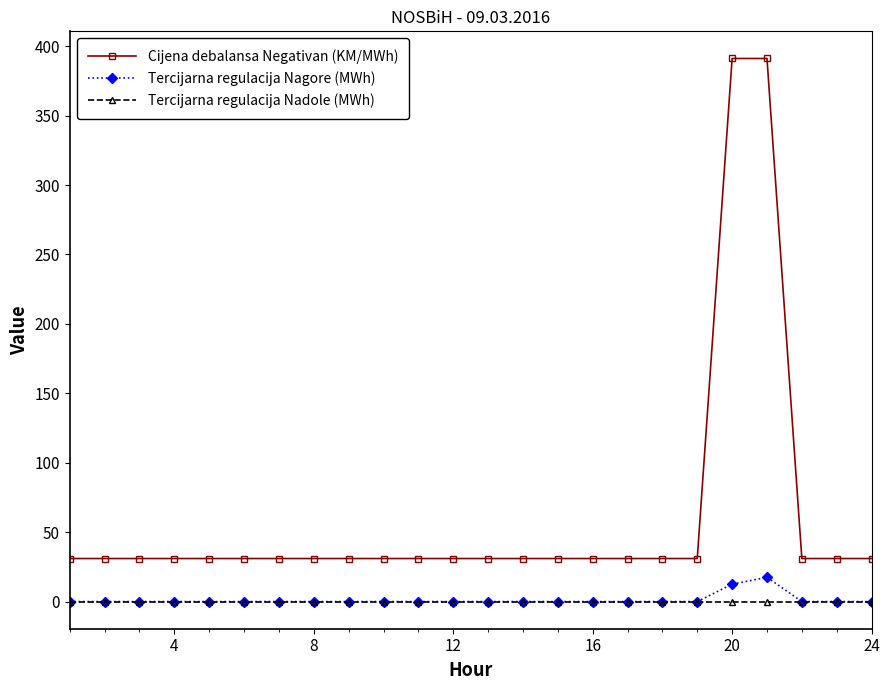

What is the value of the Tercijarna regulacija Nagore (MWh) point at the 20th from the left?

12.5